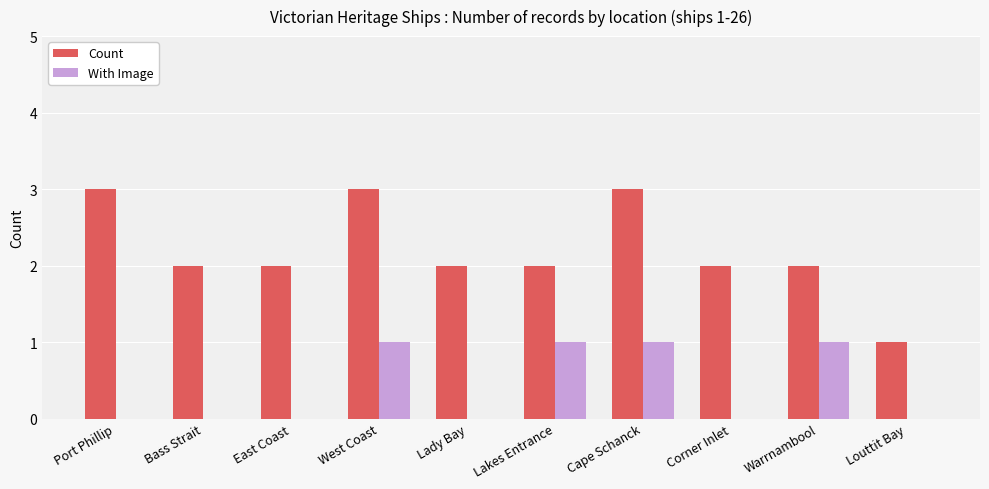

Reading right to left, what are all the values shown in this chart?

Count: 1	2	2	3	2	2	3	2	2	3
With Image: 0	1	0	1	1	0	1	0	0	0